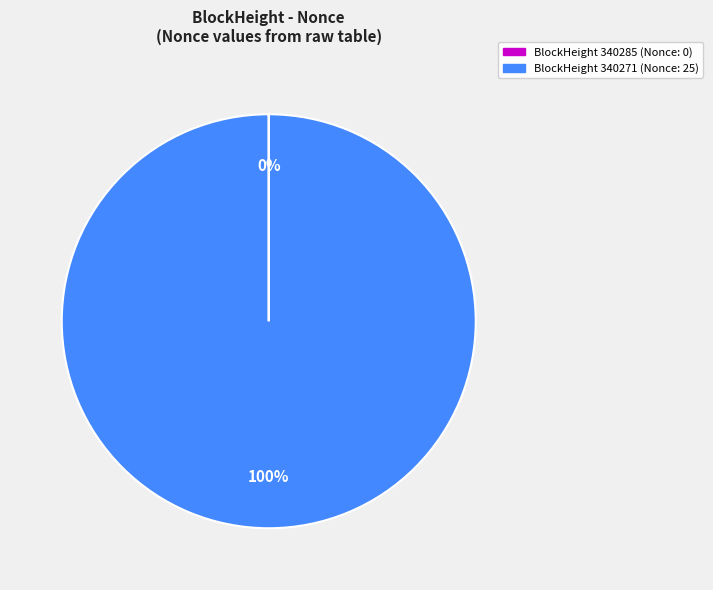

Is it true that BlockHeight 340271 (Nonce: 25) is 95% of the pie?

False